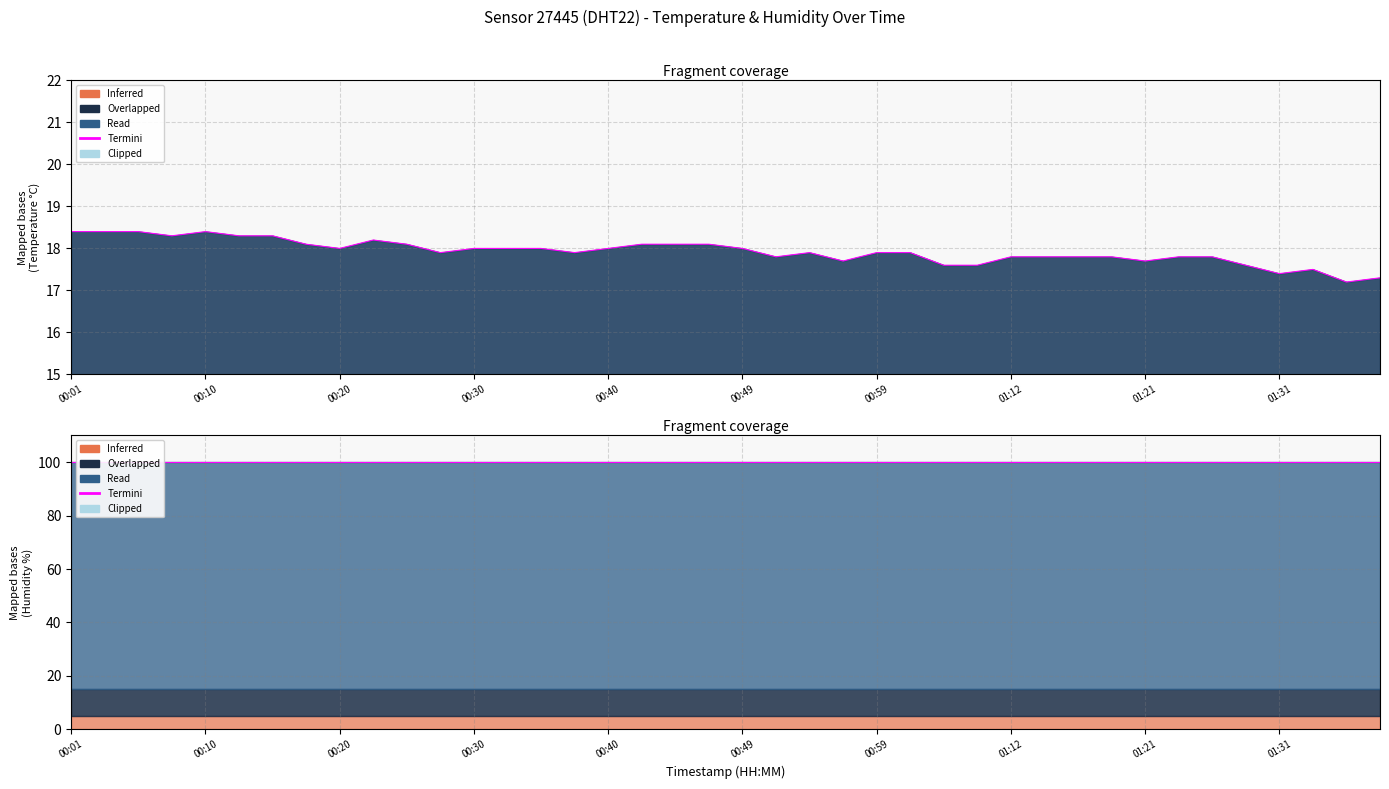

What is the ratio of the value at 00:47 to the value at 00:28?

1.0